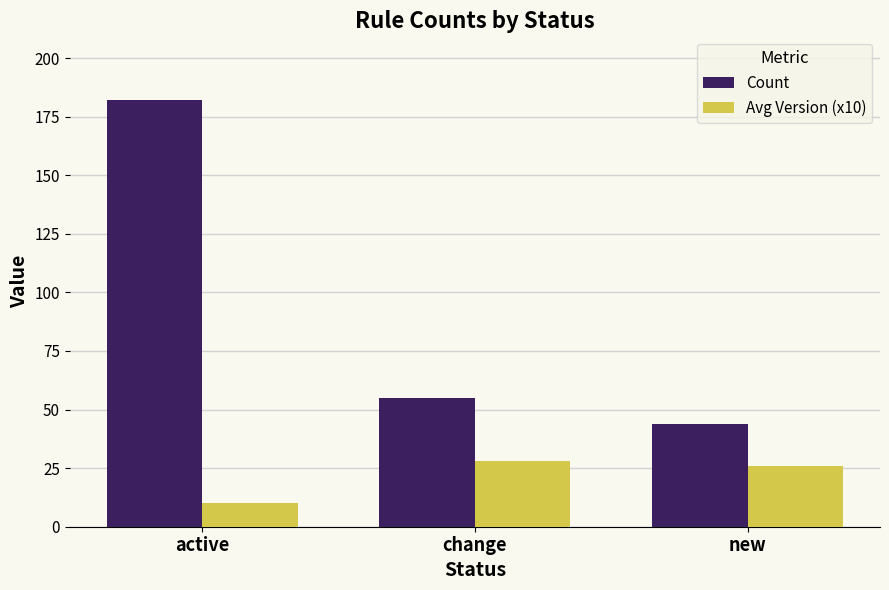

What is the total value across all series at active?

192